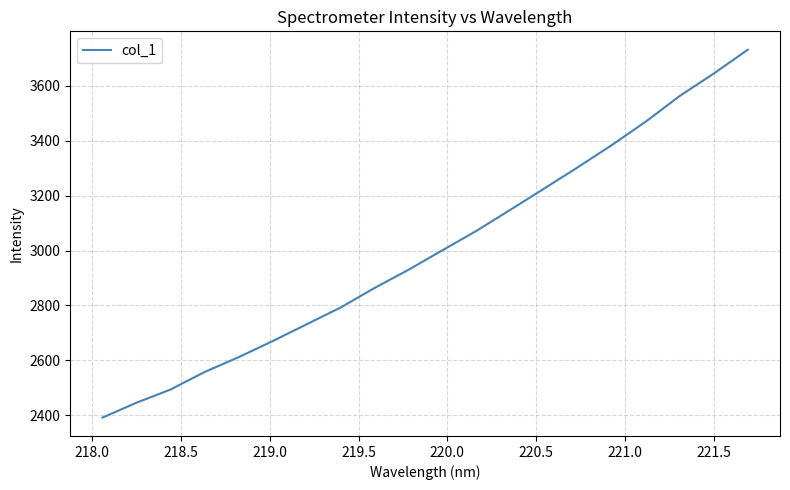

What is the difference between the maximum and minimum values?

1339.7